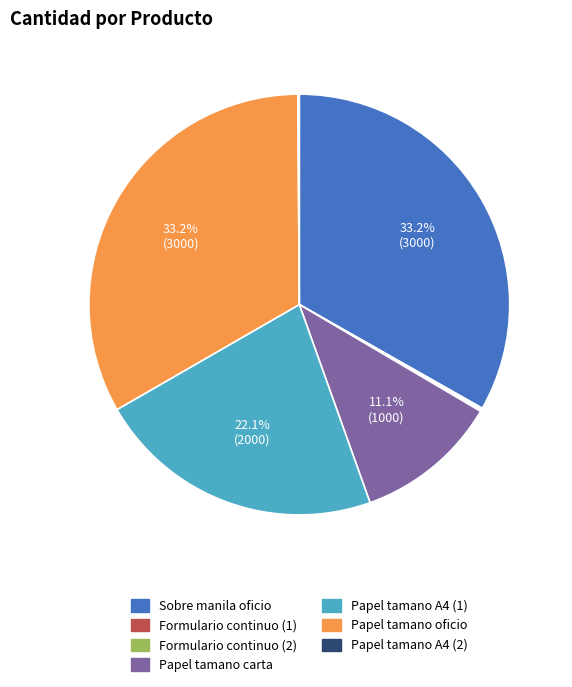

To the nearest percent, what is the average slice percentage?

14%